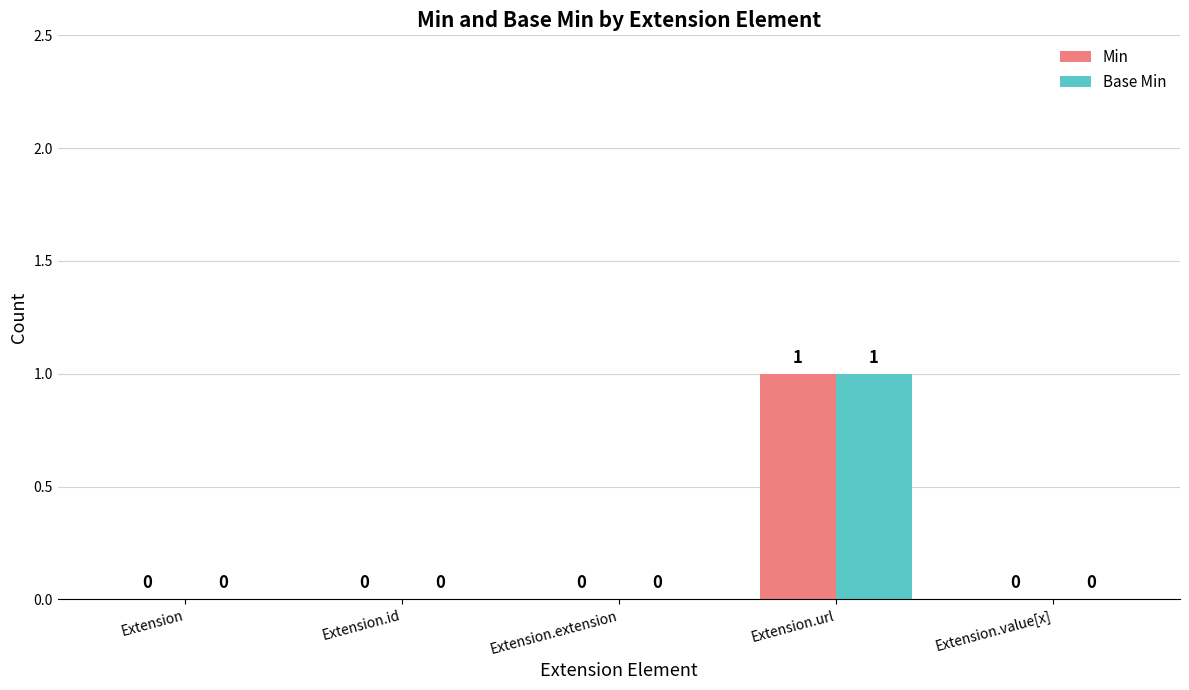

The Min series shows 0 at Extension.id. True or false?

True